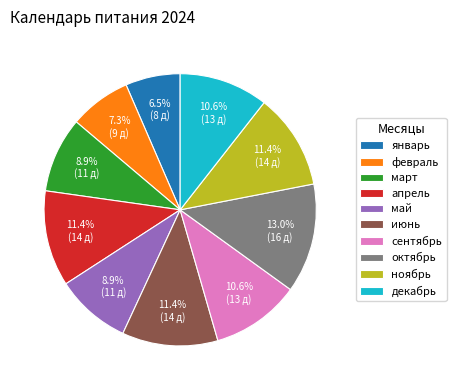

Count the number of slices in the pie.

10